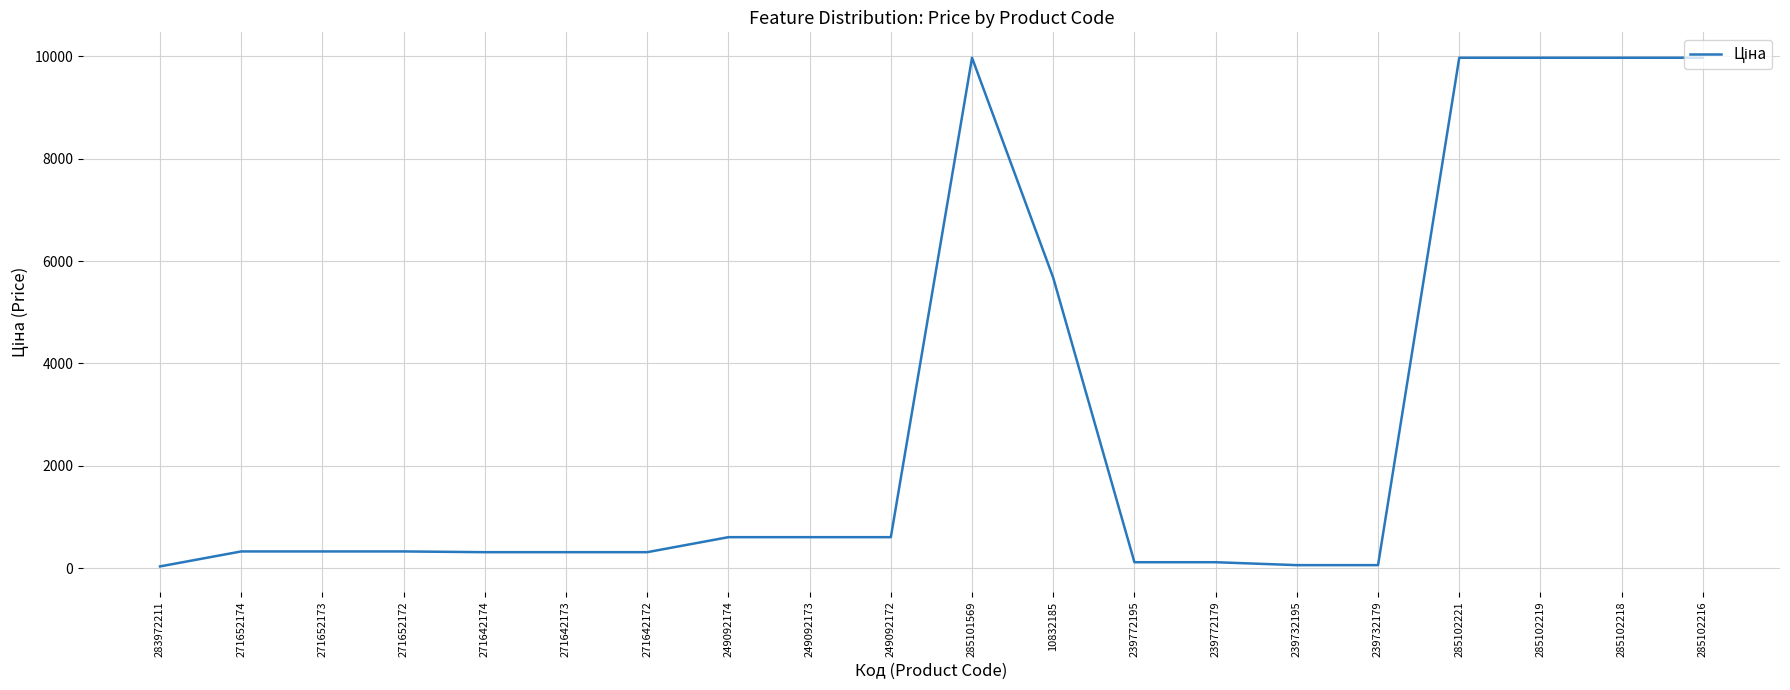

Where is the data nearest to the value 5003?

10832185